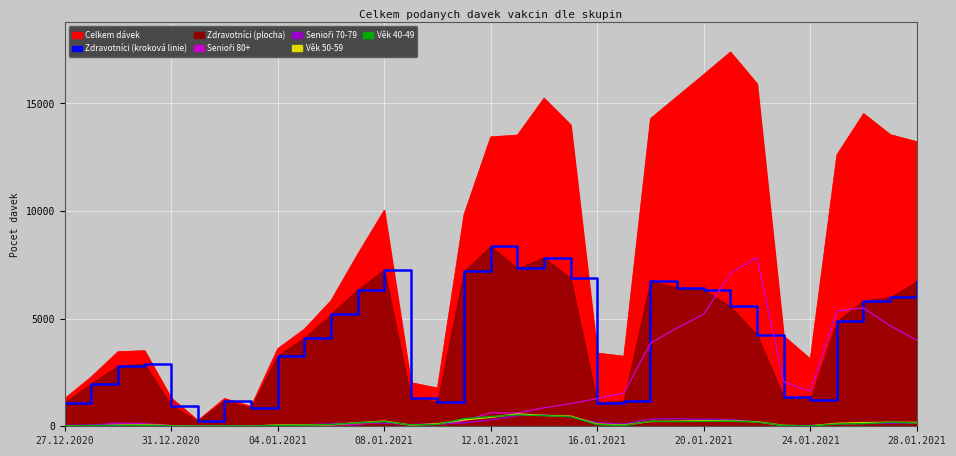

True or false: Senioři 70-79 and Senioři 80+ cross at least once.

True